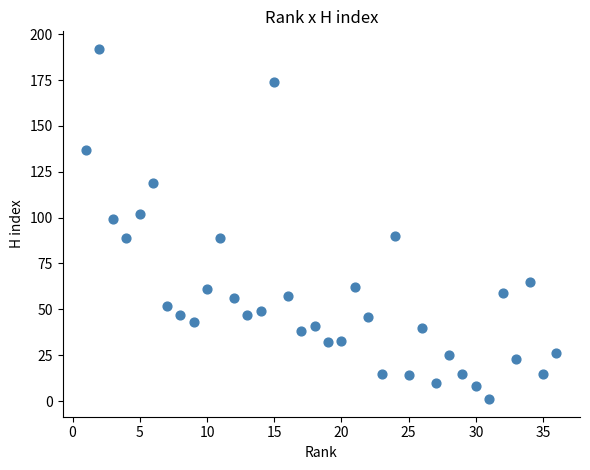

What Y value in the scatter plot is closest to 96?

99